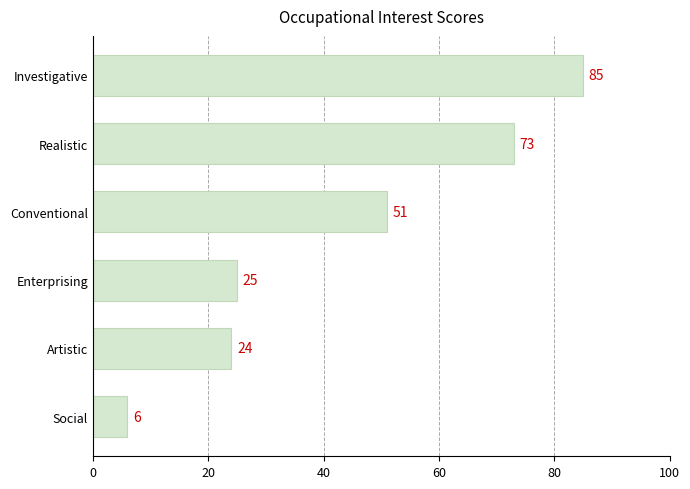

Which label corresponds to the smallest value in the chart?

Social